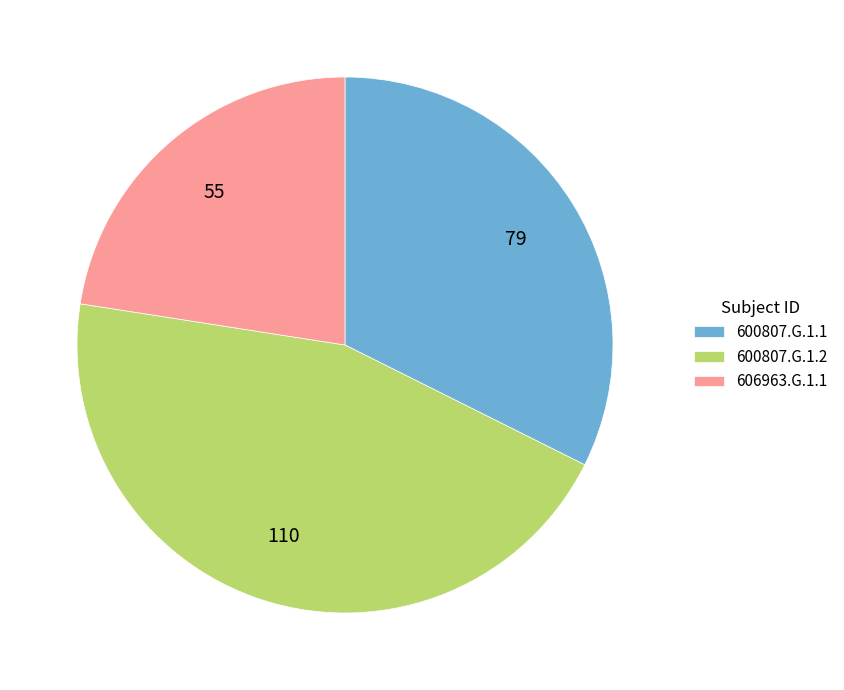

Is it true that 600807.G.1.2 is 55% of the pie?

False